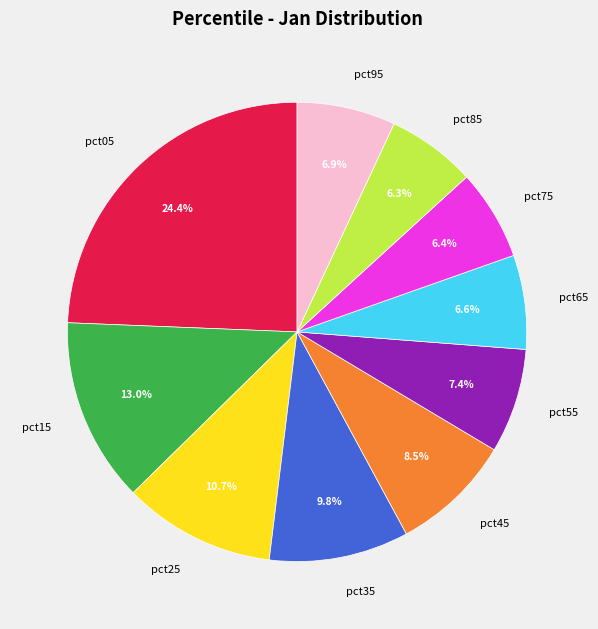

To the nearest percent, what is the combined percentage of pct75 and pct35?

16%